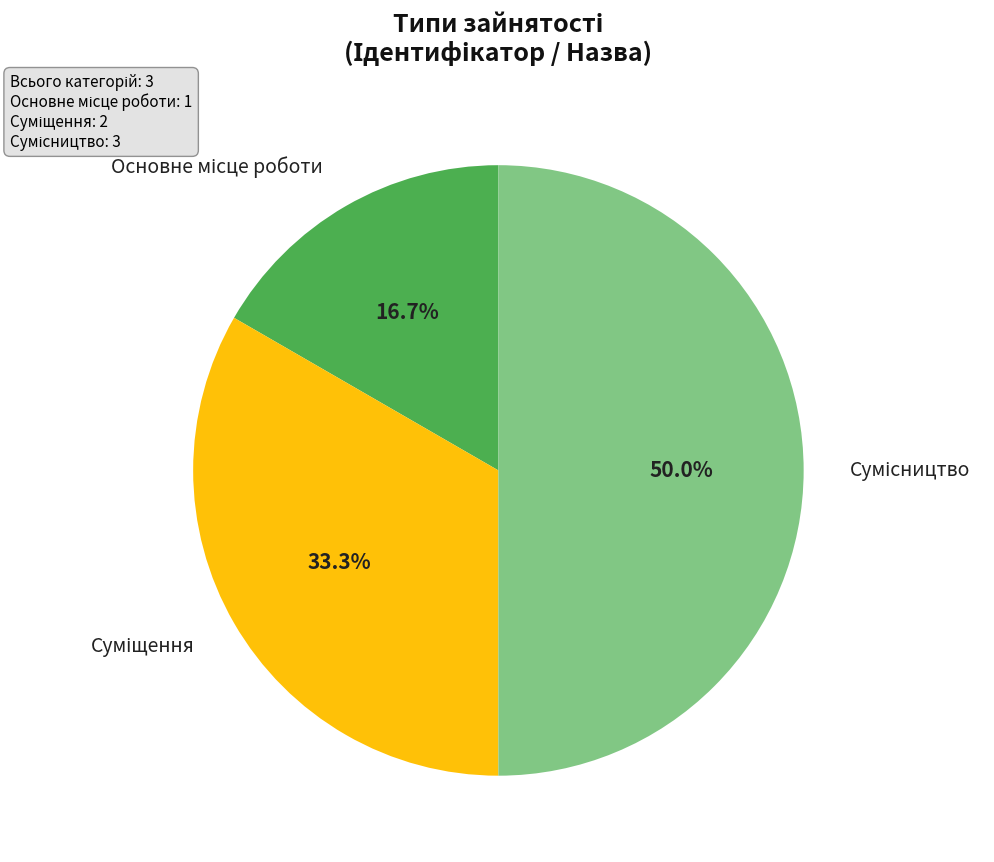

Rank the categories by value from lowest to highest.

Основне місце роботи, Суміщення, Сумісництво